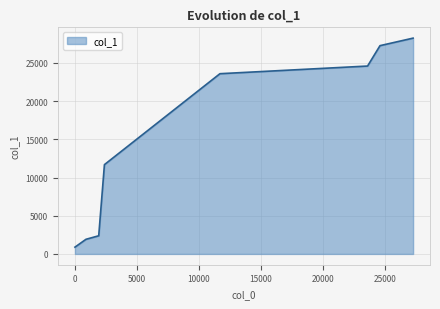

What is the minimum value shown in the chart?

888.8